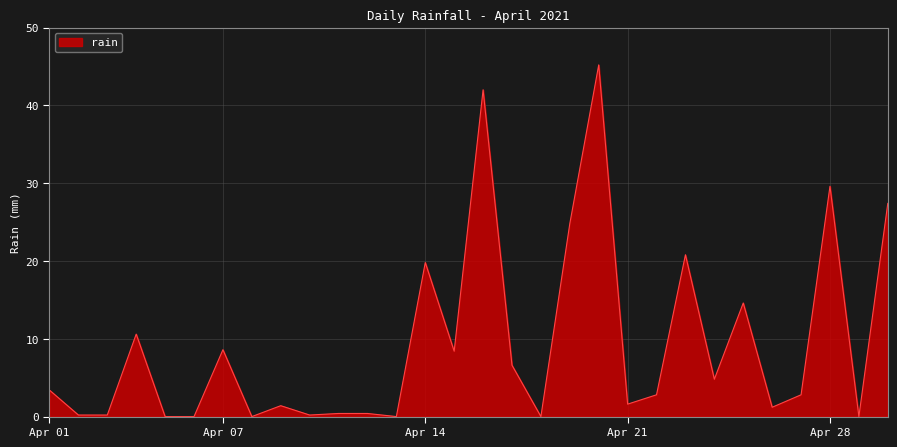

What is the difference between the maximum and minimum values?

45.2